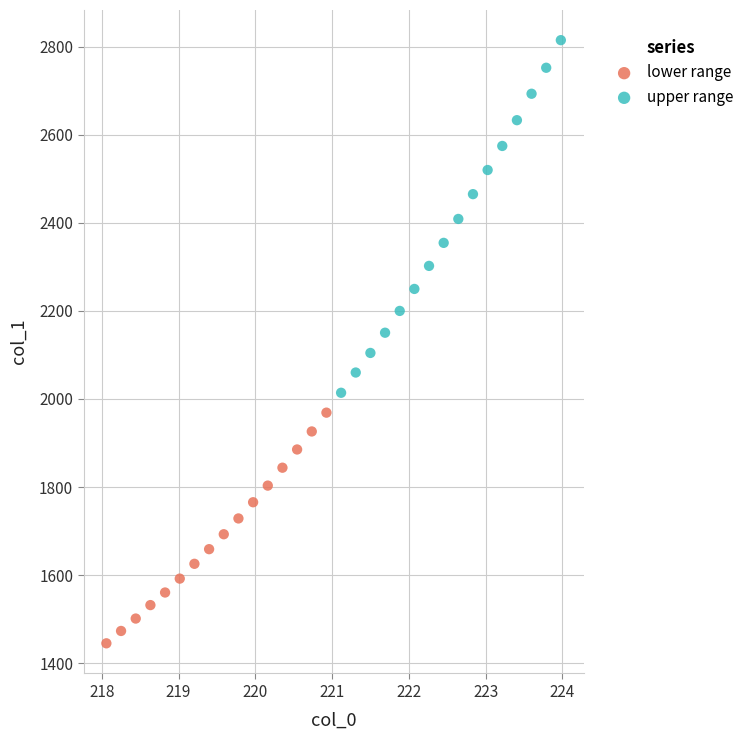

Which series reaches the minimum Y coordinate?

lower range